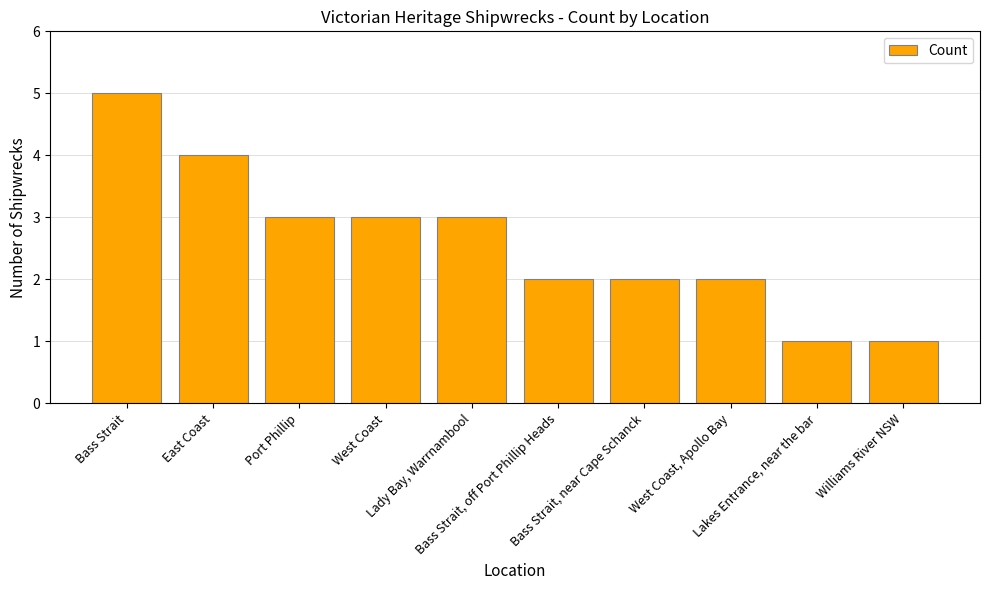

How many data points are less than 3?

5